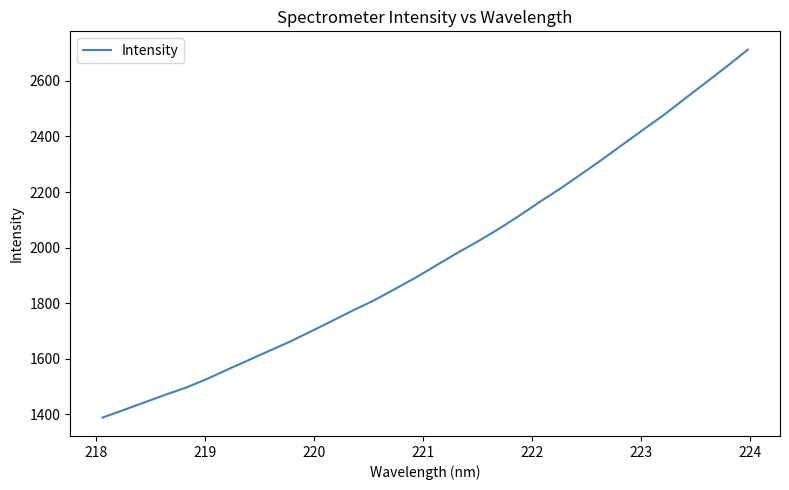

What is the difference between the maximum and minimum values?

1323.6